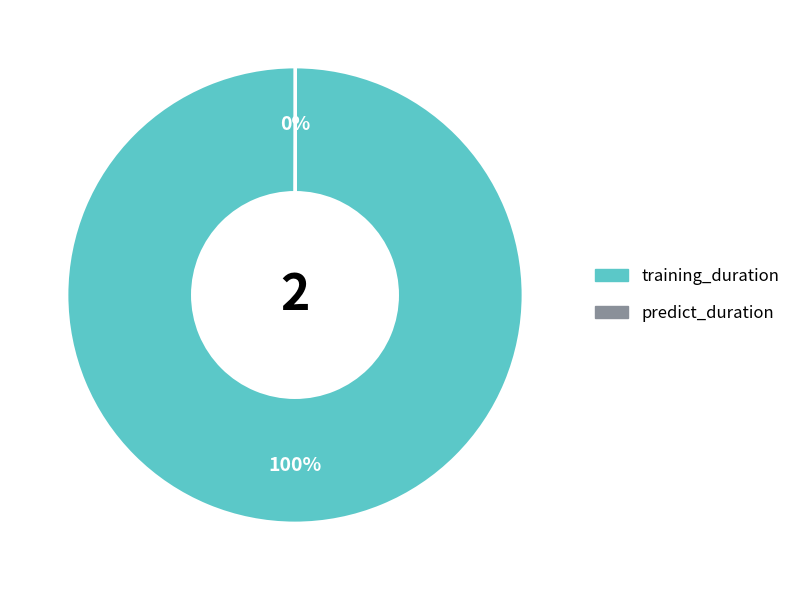

Which slice is the largest?

training_duration